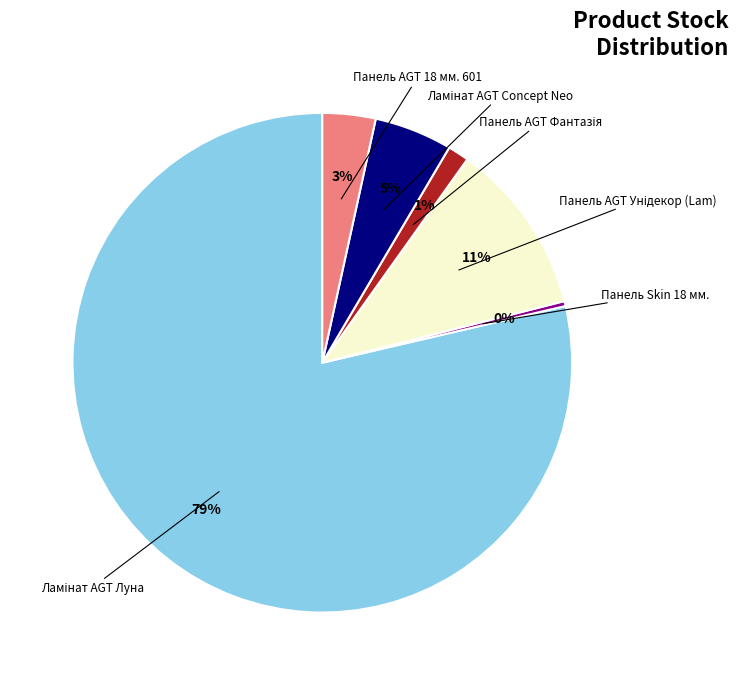

To the nearest percent, what is the average slice percentage?

17%